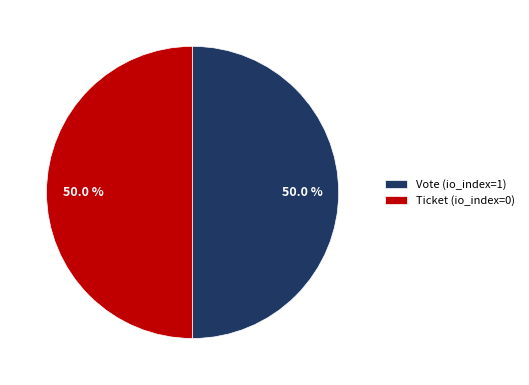

What portion of the pie excludes Ticket (io_index=0)?

50.0%